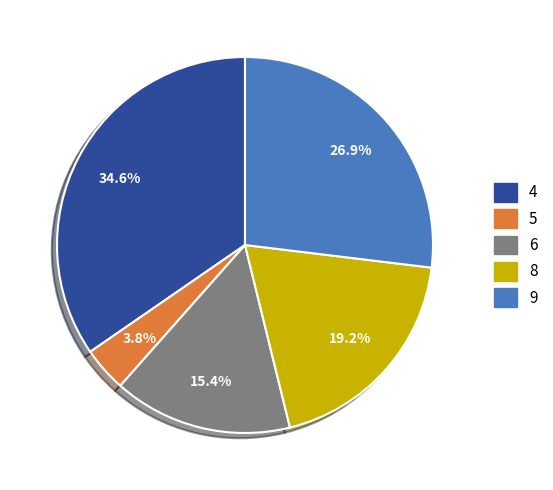

Does any single category account for the majority?

No